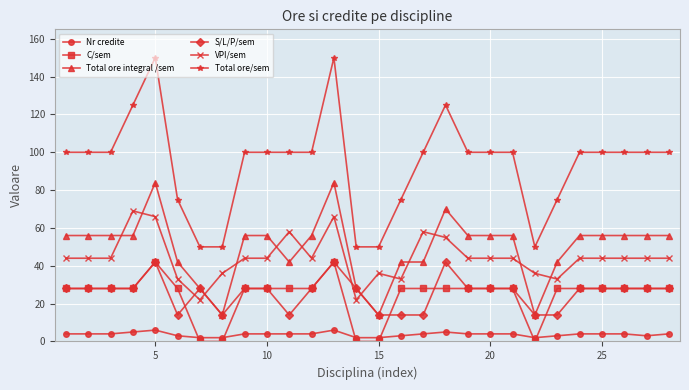

True or false: Total ore integral /sem has more than 0 points higher than both neighbors.

True